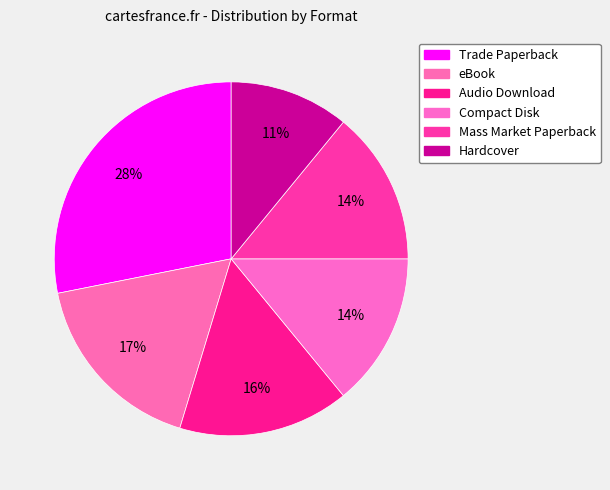

What portion of the pie excludes Compact Disk?

85.9%